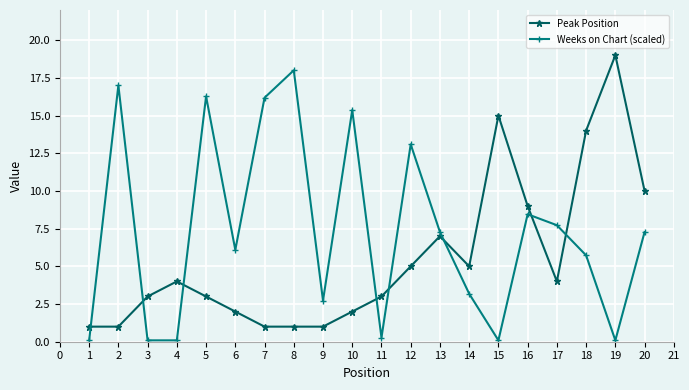

Rank the series by their maximum value, from lowest to highest.

Weeks on Chart (scaled), Peak Position